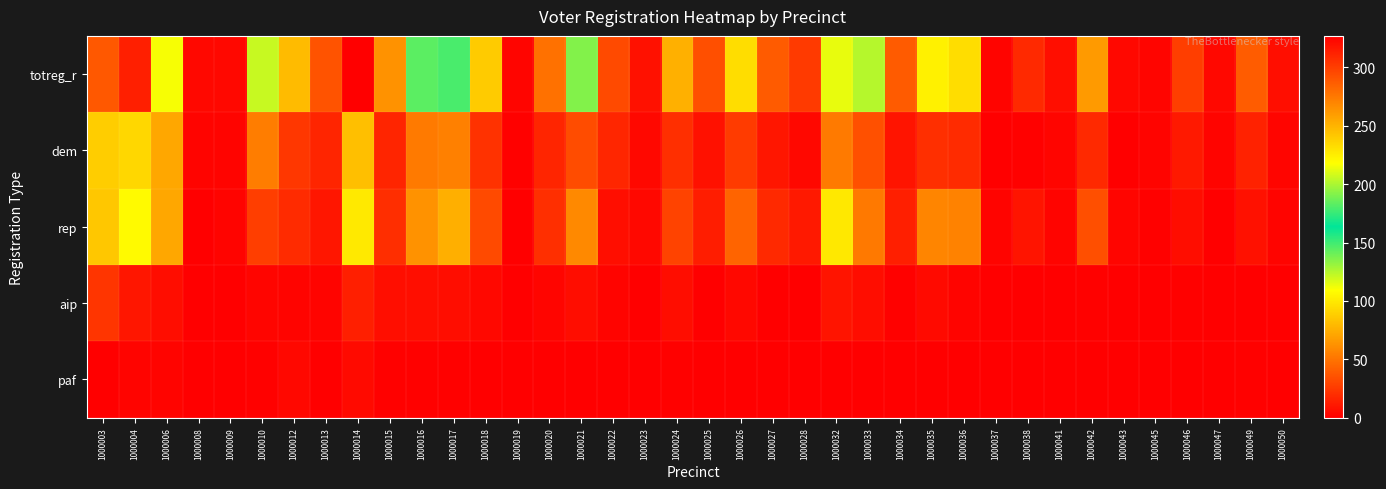

Which label corresponds to the smallest value in the chart?

1000037